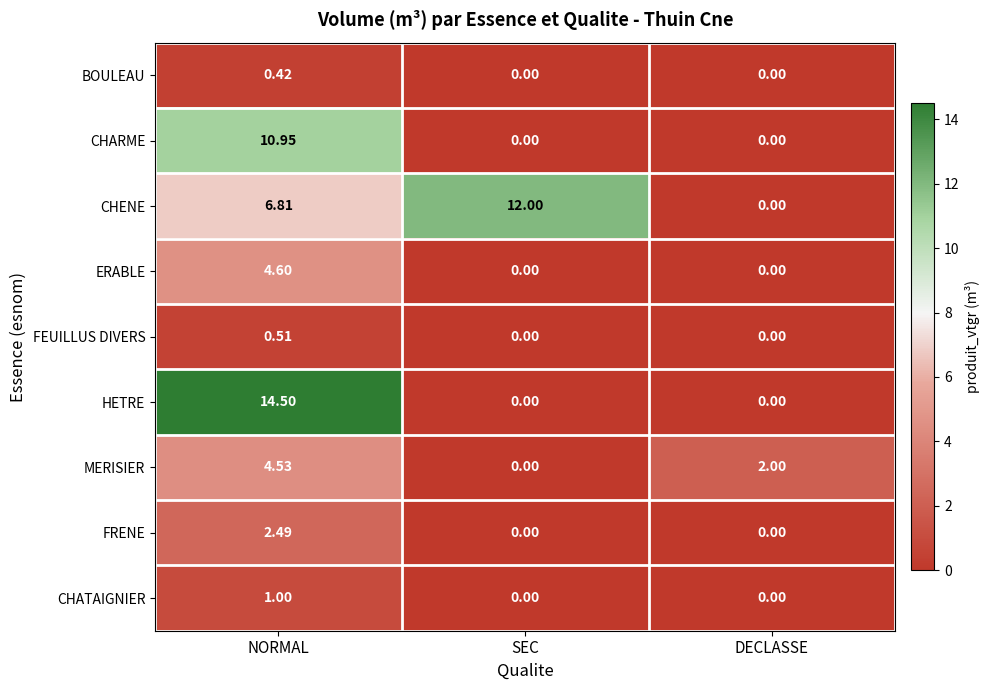

Which series has the widest spread of values?

HETRE